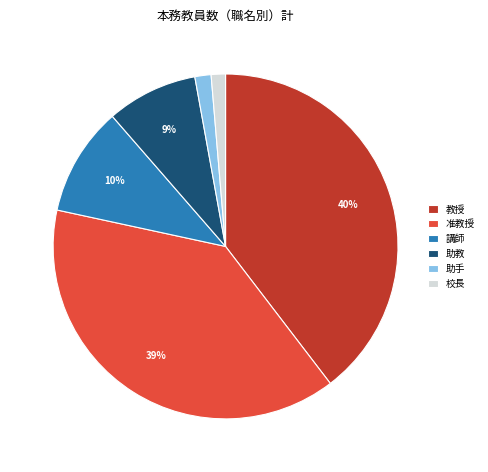

Is there any slice that represents more than half of the pie?

No